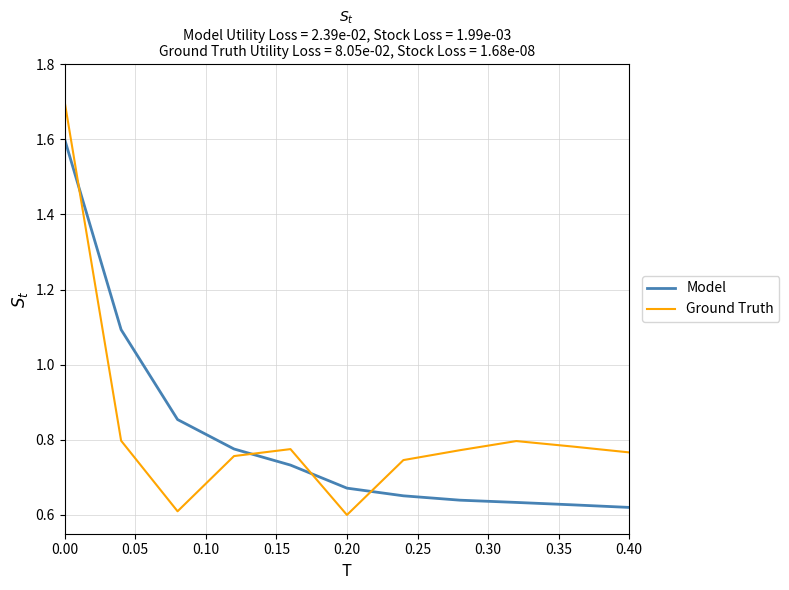

At how many categories does at least one series exceed 1?

2